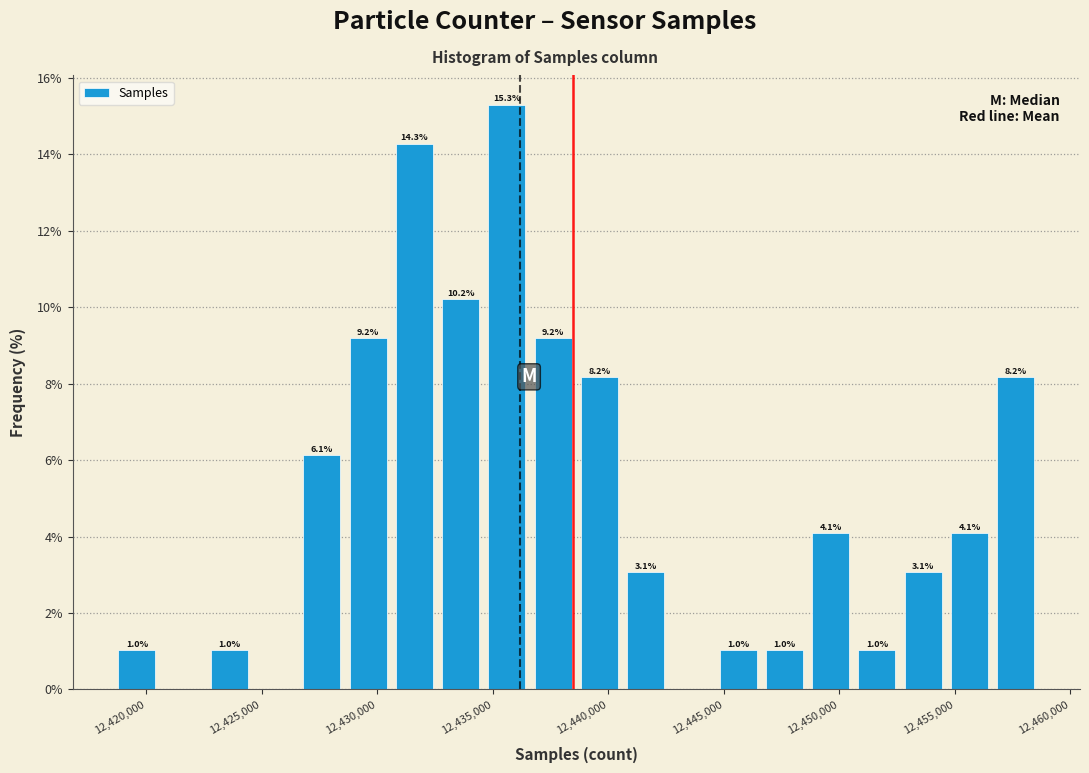

Over which range of the x-axis is the bar tallest?

12434500 to 12436500